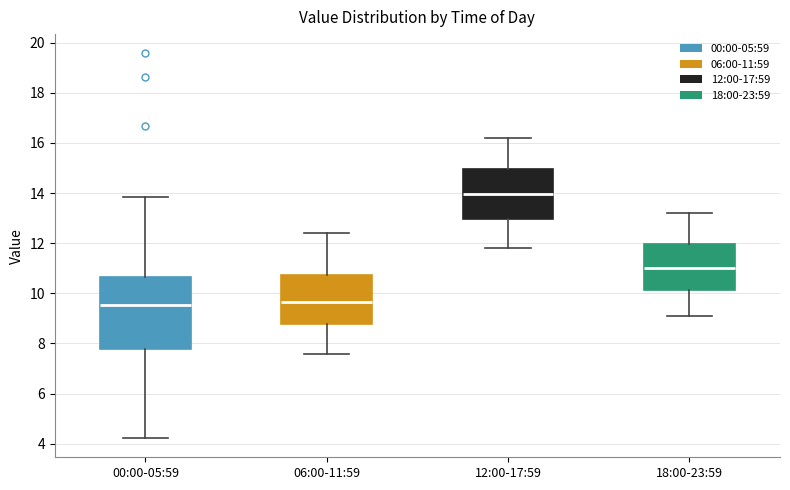

Which box has the highest median line?

12:00-17:59